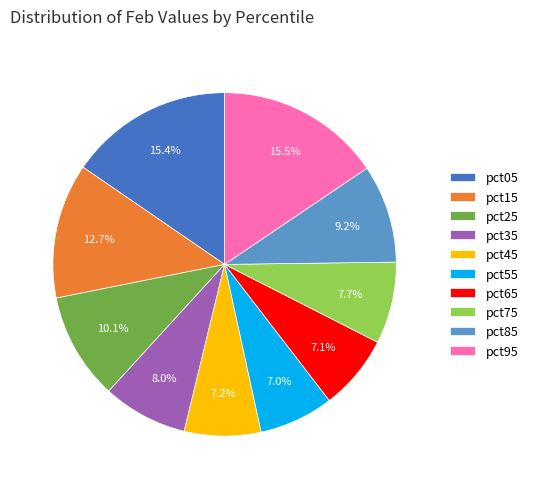

What percentage is the pct65 slice, to the nearest percent?

7%